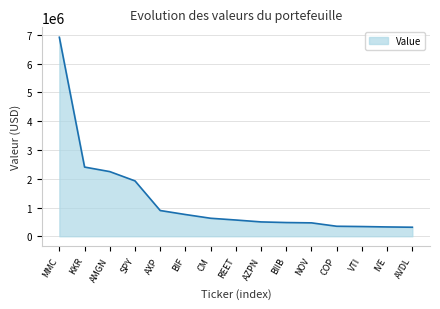

What is the greatest value displayed?

6918000